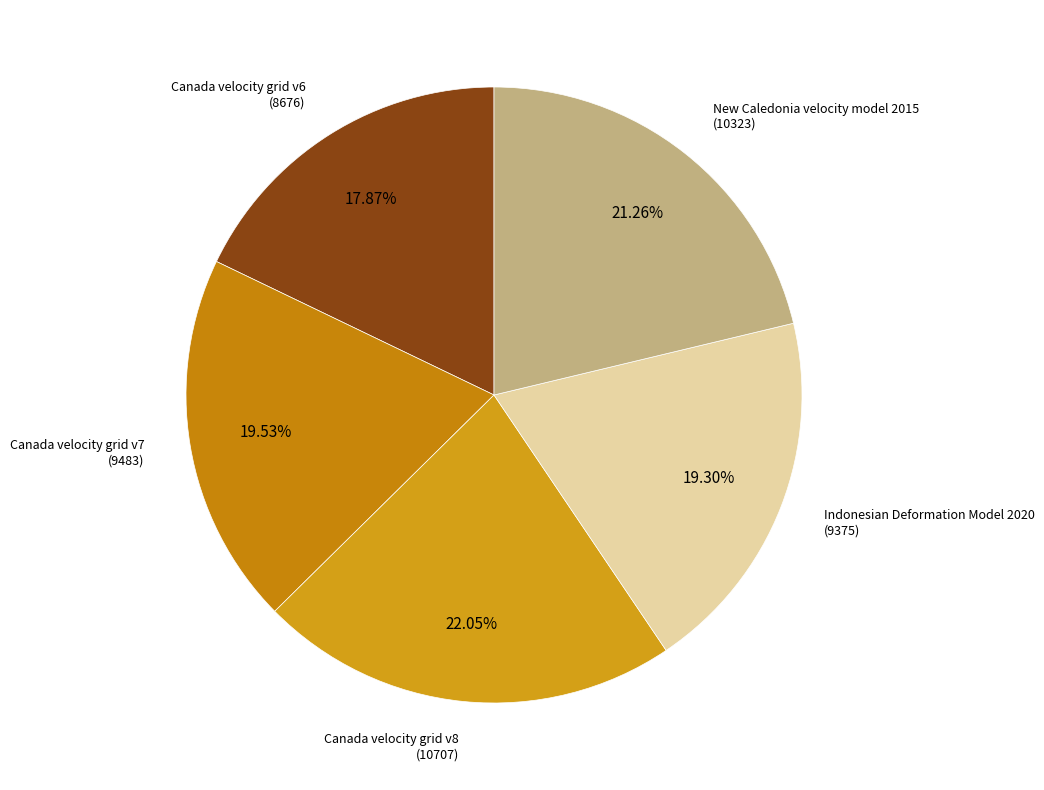

Count the number of slices in the pie.

5